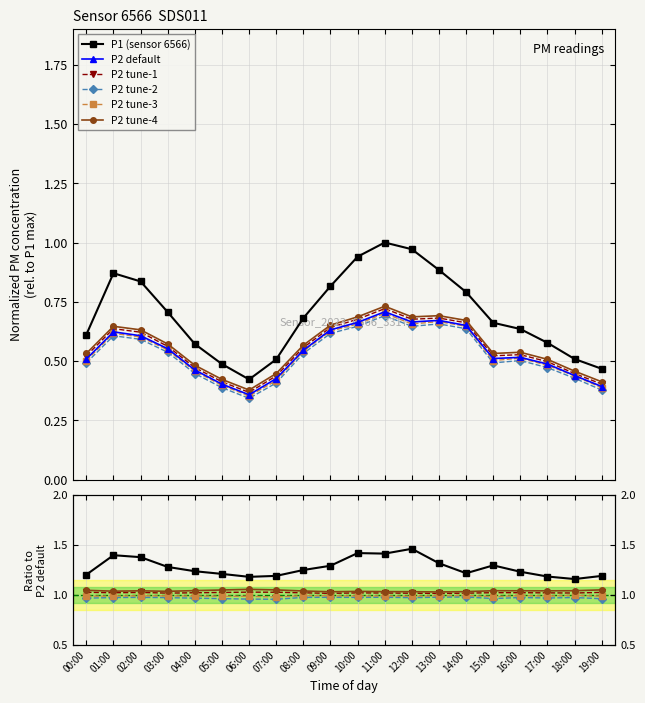

Rank the series at 18:00 from highest to lowest value.

P1, P2_tune4, P2_tune1, P2_default, P2_tune3, P2_tune2